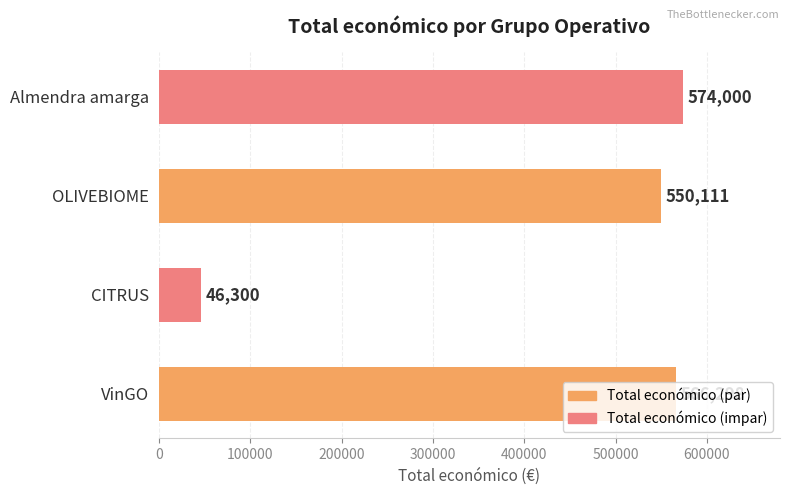

Which has a higher value, CITRUS or VinGO?

VinGO